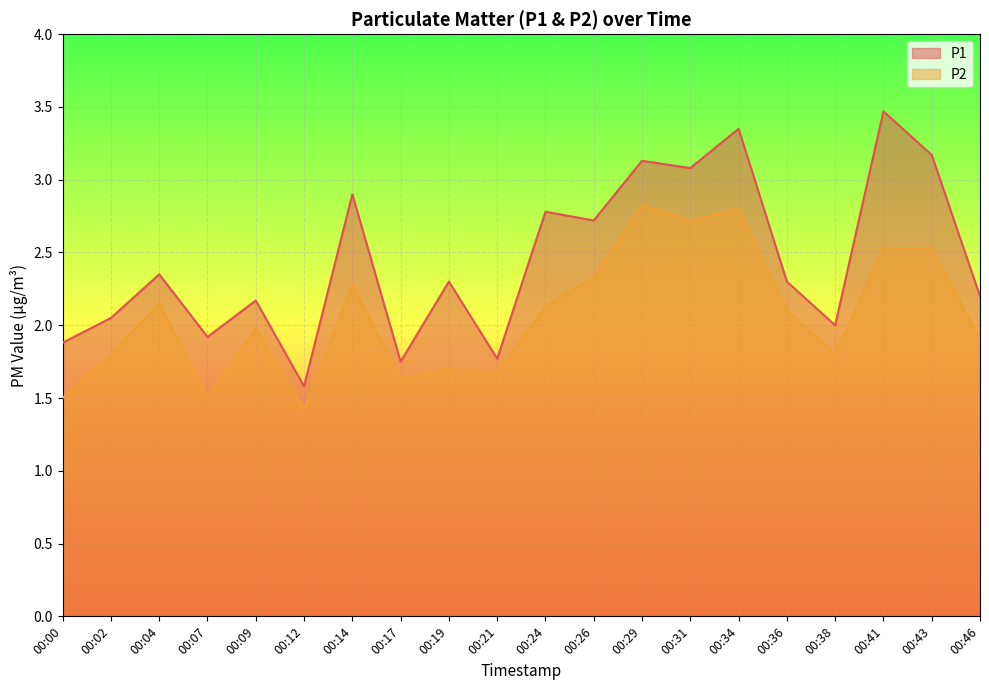

List the series in order of their overall mean, lowest first.

P2, P1